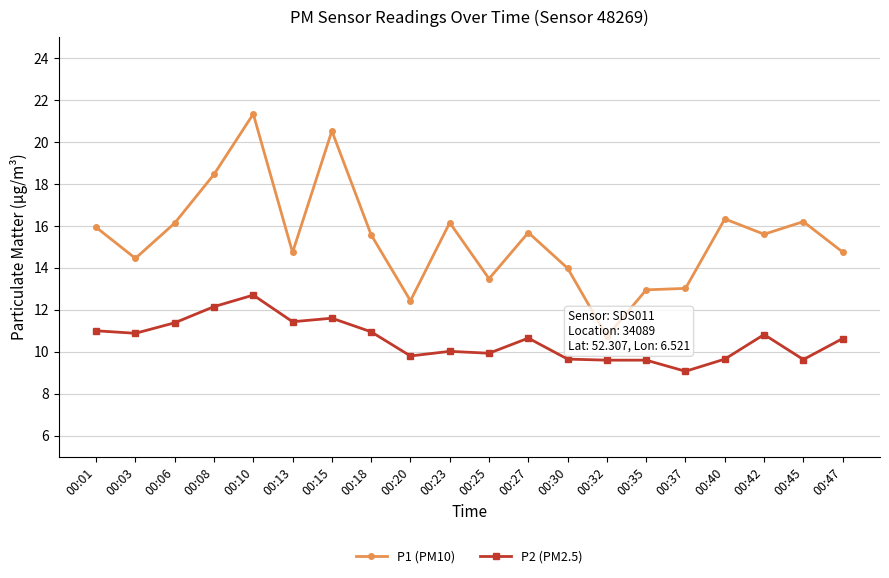

The P2 (PM2.5) series shows 5.0 at 00:10. True or false?

False